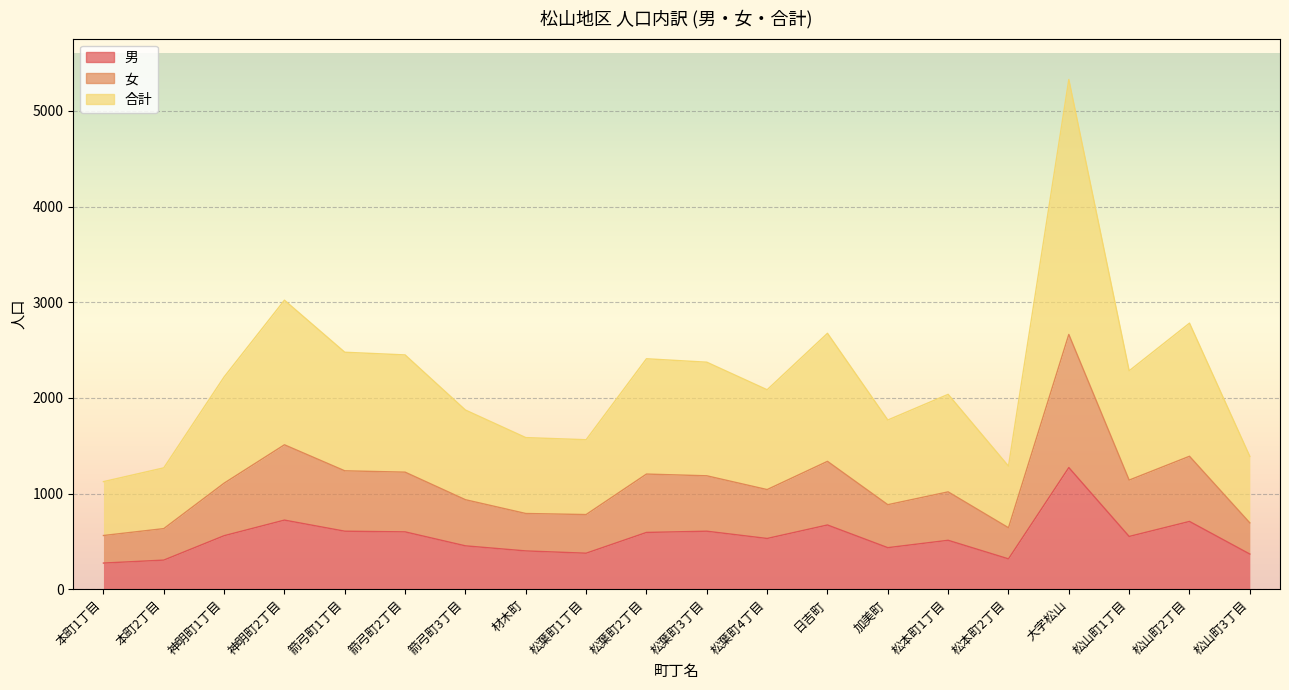

What is the highest value of the 女 series?

2664